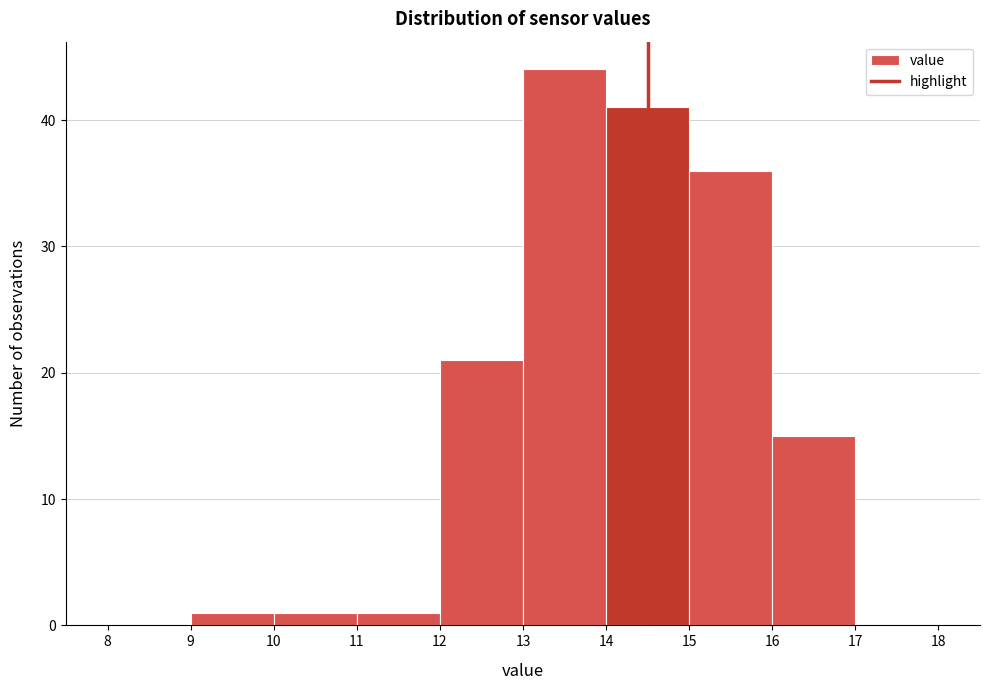

Reading left to right, transcribe this chart: for each bar, give the range it covers on the x-axis and its height. The values are not printed on the chart, so give them approximately, as read against the axis.

8 to 9: 0
9 to 10: 1
10 to 11: 1
11 to 12: 1
12 to 13: 21
13 to 14: 44
14 to 15: 41
15 to 16: 36
16 to 17: 15
17 to 18: 0